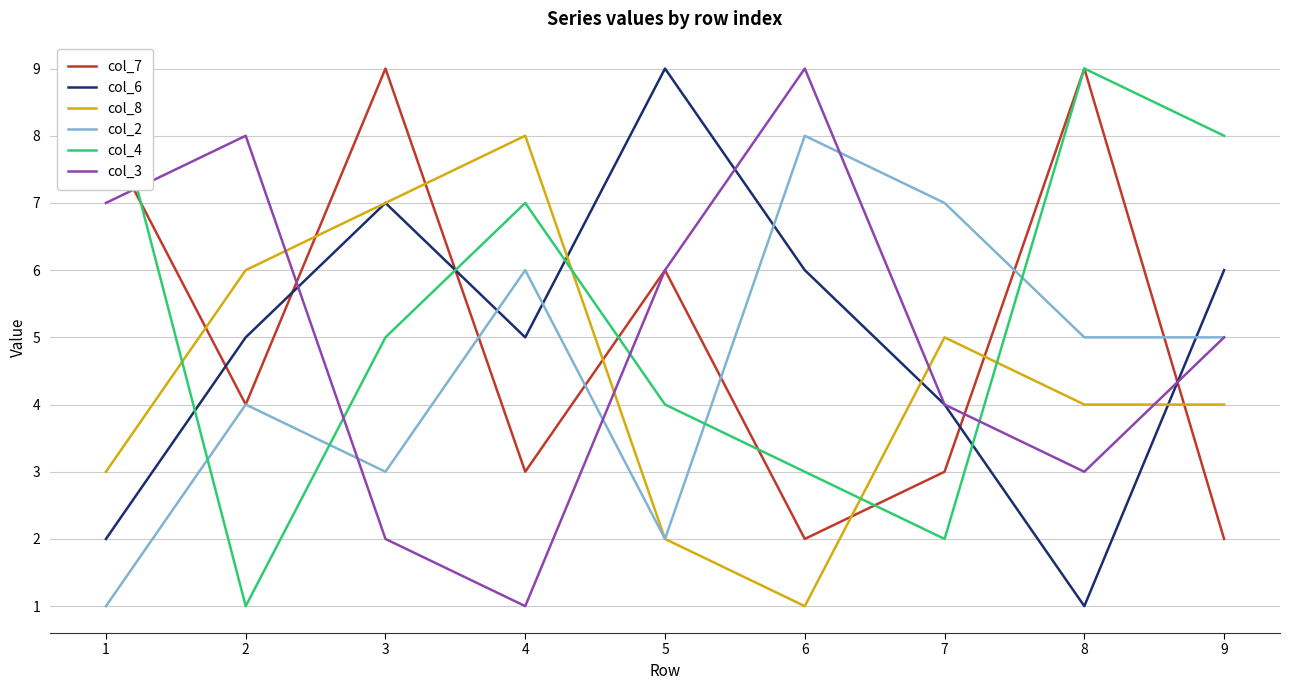

Which category has the highest value across all series?

3